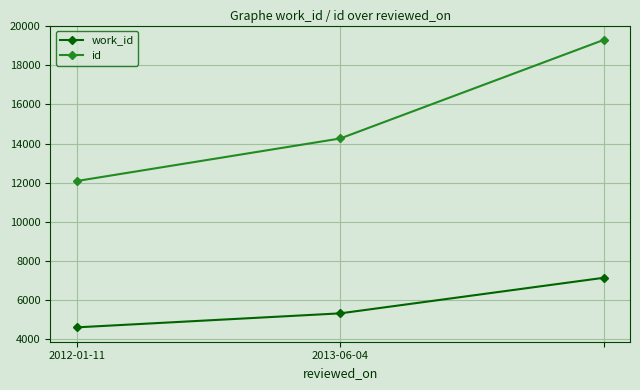

List the series in order of their overall mean, highest first.

id, work_id